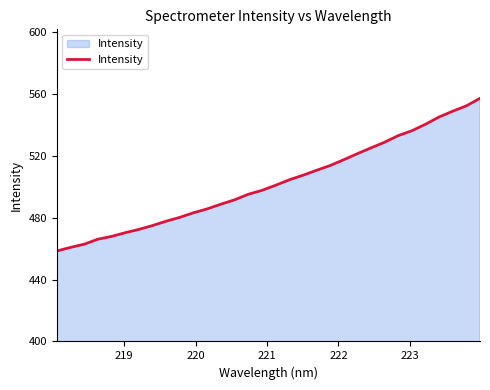

What is the maximum value shown in the chart?

557.0